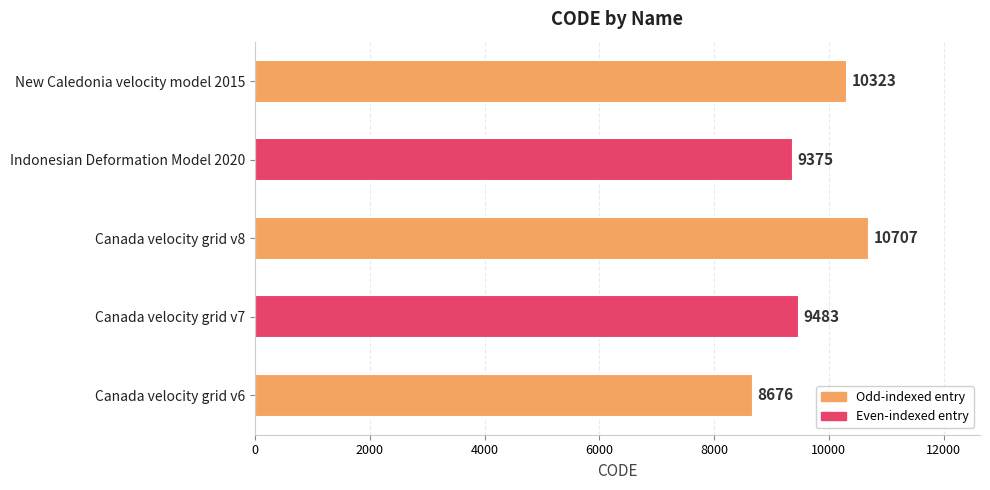

What is the difference between the values at New Caledonia velocity model 2015 and Indonesian Deformation Model 2020?

948